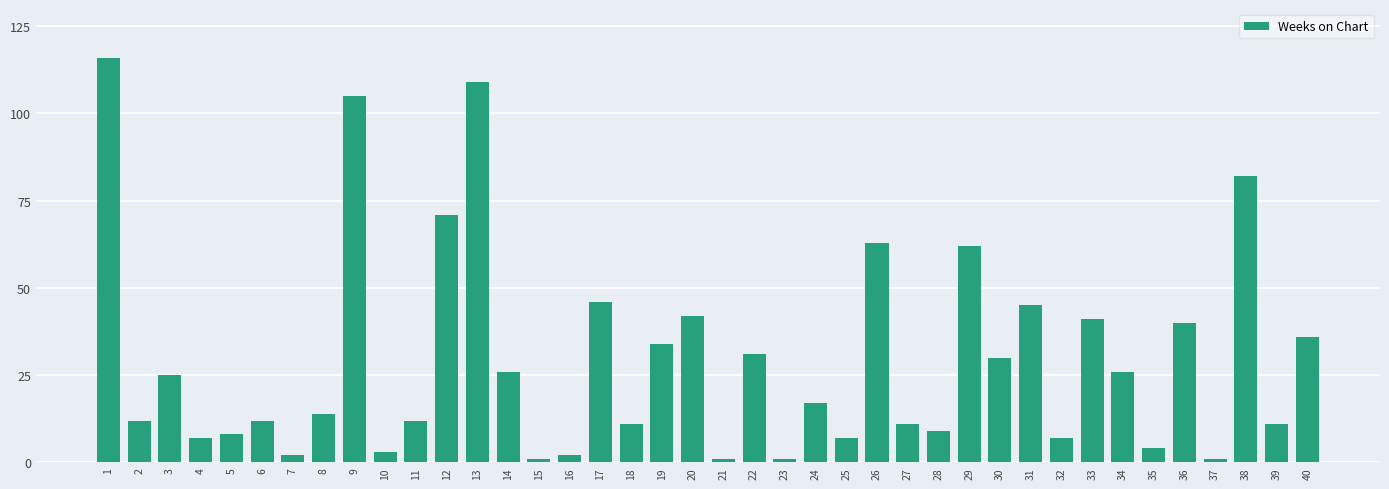

What is the difference between the maximum and minimum values?

115